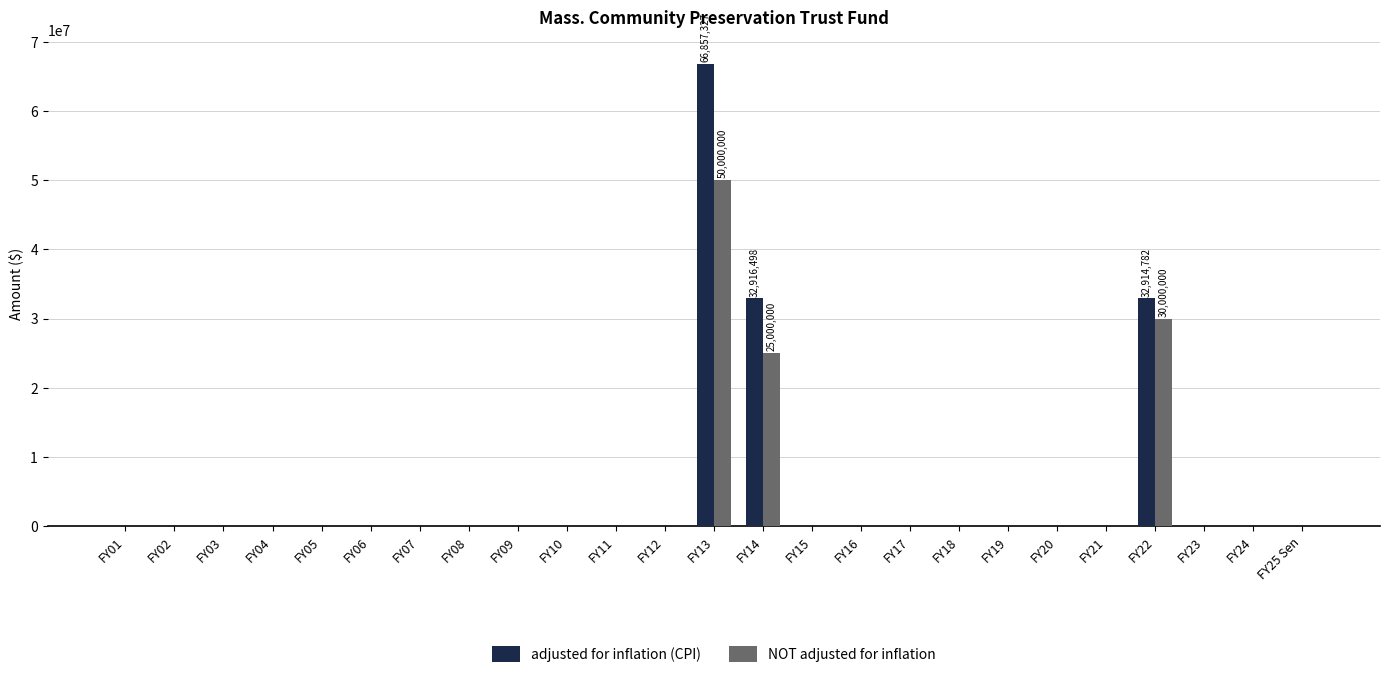

At which label does NOT adjusted for inflation reach its peak?

FY13